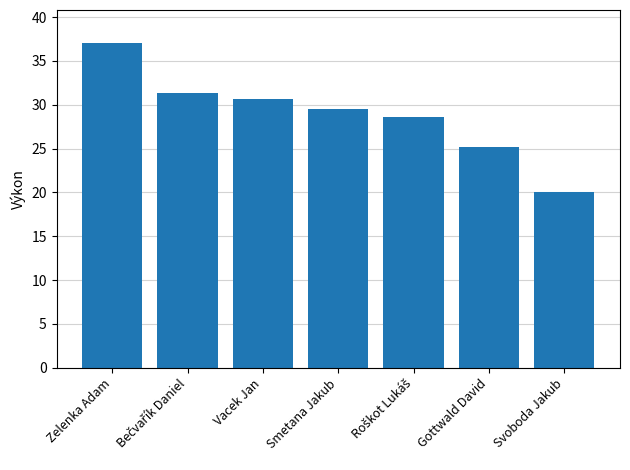

How many data points are above 29?

4